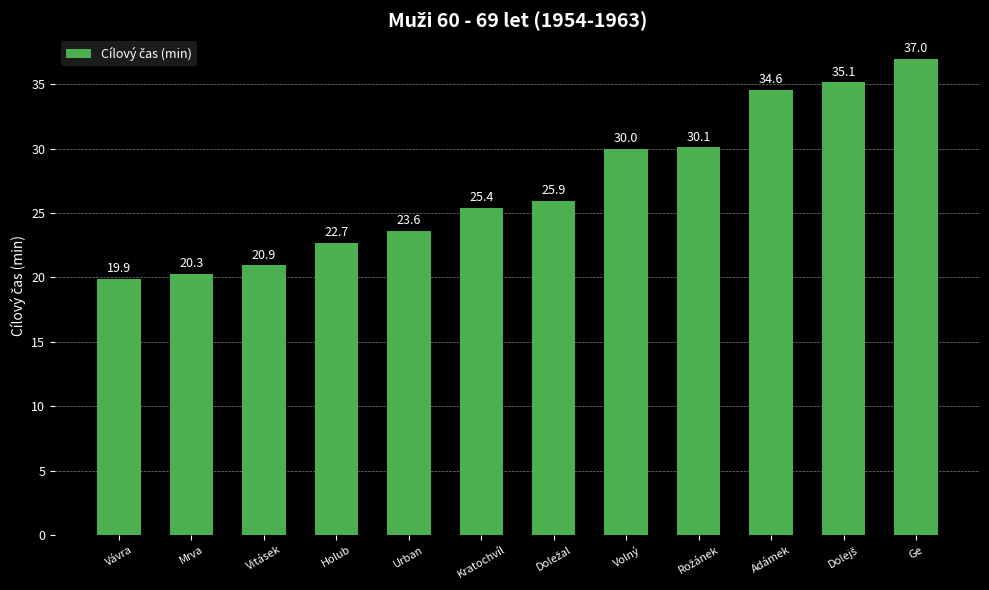

Which label corresponds to the largest value in the chart?

Ge